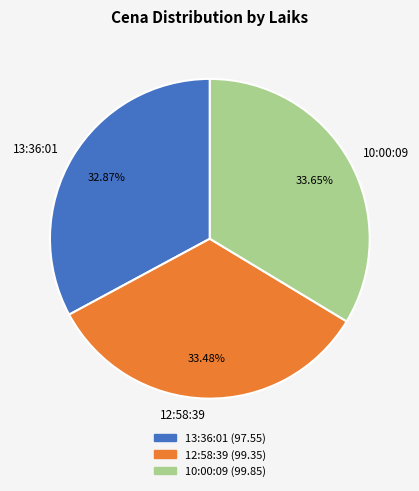

The 12:58:39 slice represents 28% of the pie. True or false?

False